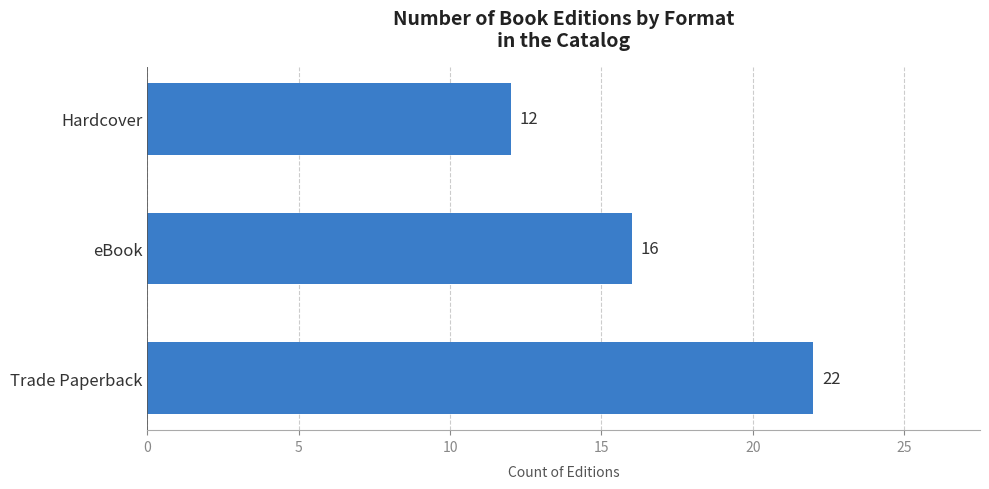

Reading top to bottom, list all the values displayed in this chart.

12	16	22